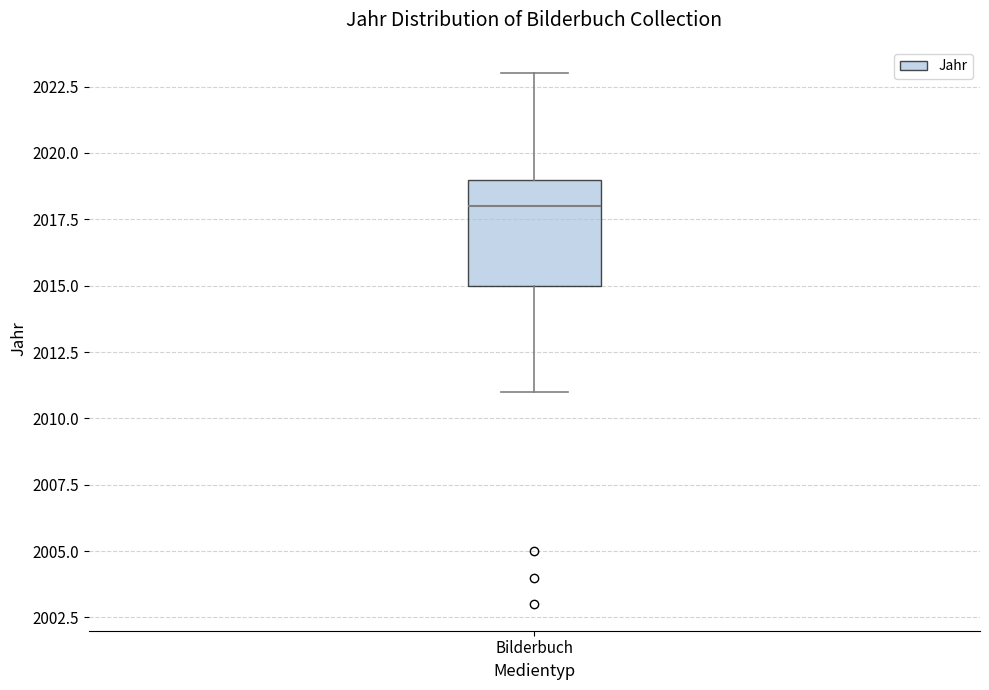

Transcribe this box plot: give where the median line is, the range the box spans, and where the two whiskers end, as read against the y-axis. The values are not printed on the chart, so give them approximately, as read against the axis.

median 2018, box 2015 to 2019, whiskers 2011 to 2023